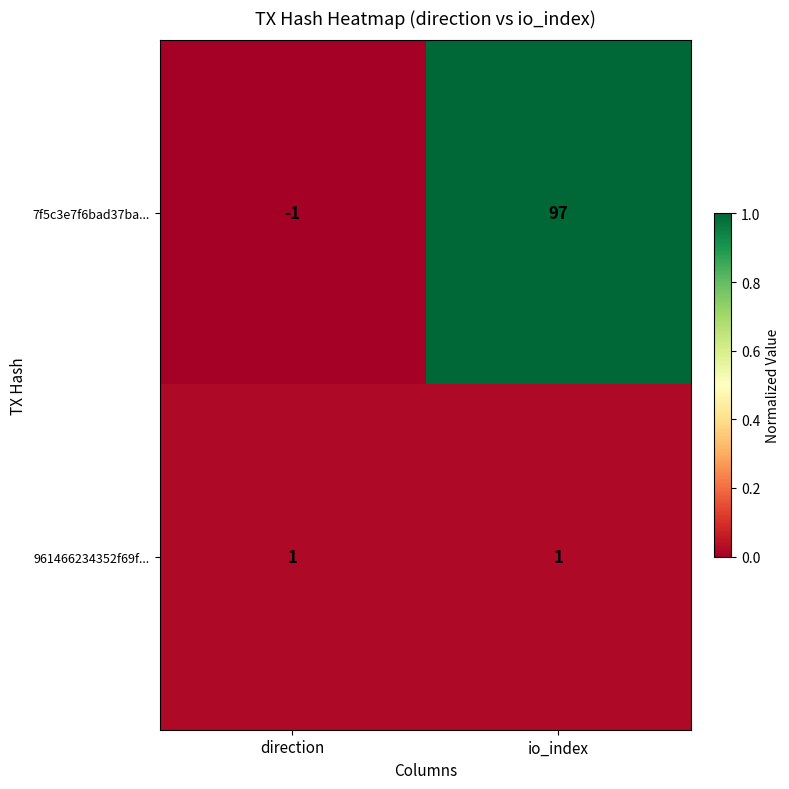

Which category has the lowest value in the 7f5c3e7f6bad37ba... series?

direction